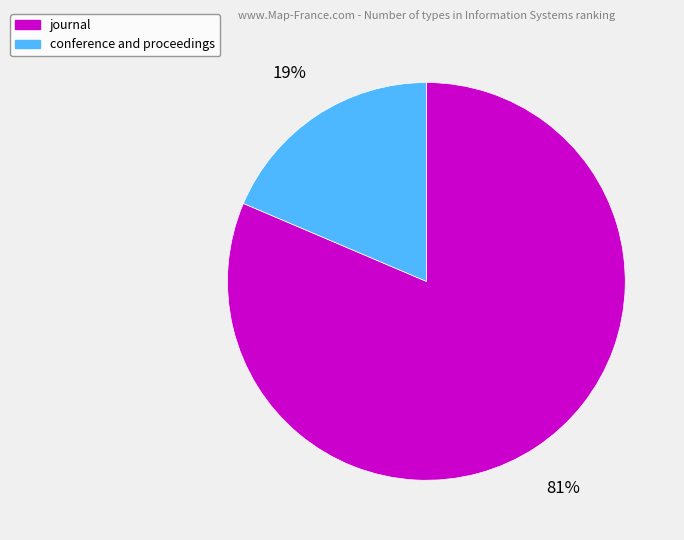

What is the smallest slice in the pie chart?

conference and proceedings